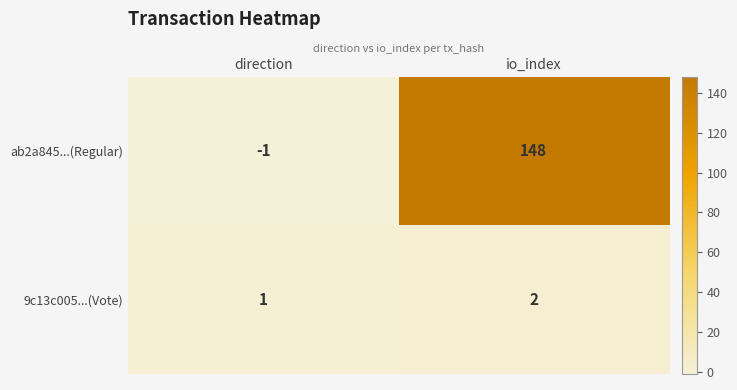

Which series has the largest total across all categories?

ab2a845...(Regular)